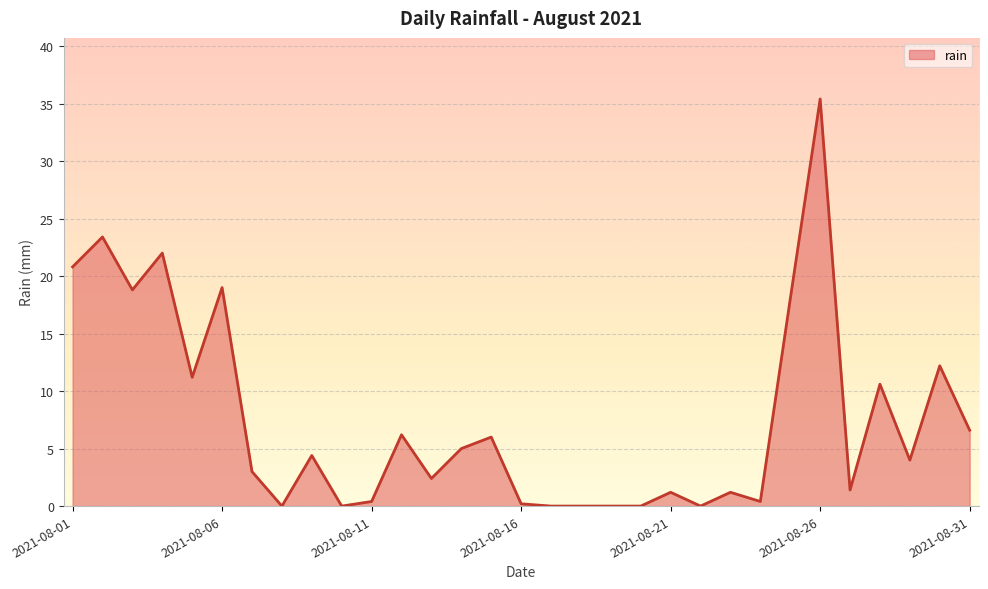

What is the difference between the maximum and minimum values?

35.4